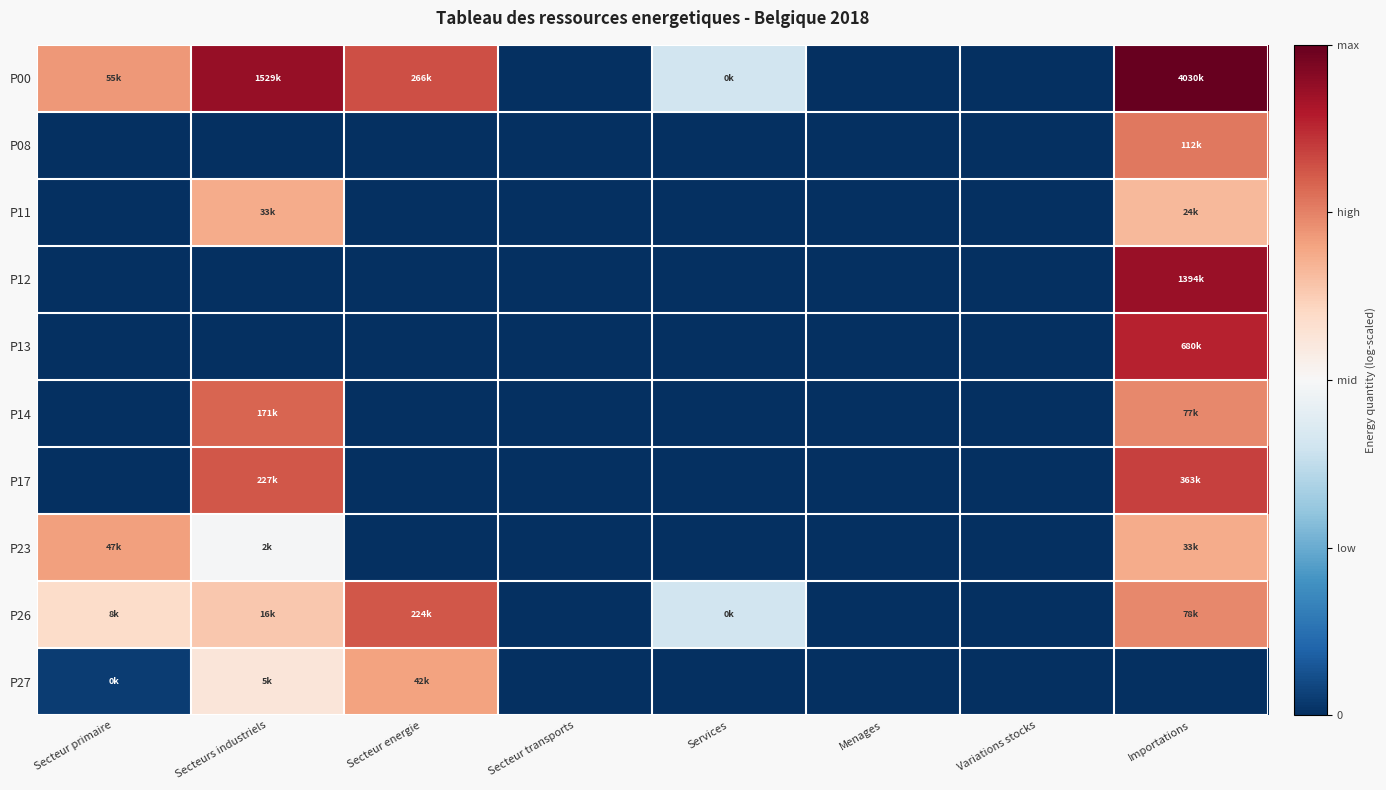

Reading left to right, transcribe all the data shown in this chart.

P00: Secteur primaire=0.4	Secteurs industriels=0.9	Secteur energie=0.6	Secteur transports=-1.0	Services=-0.2	Menages=-1.0	Variations stocks=-1.0	Importations=1.0
P08: Secteur primaire=-1.0	Secteurs industriels=-1.0	Secteur energie=-1.0	Secteur transports=-1.0	Services=-1.0	Menages=-1.0	Variations stocks=-1.0	Importations=0.5
P11: Secteur primaire=-1.0	Secteurs industriels=0.4	Secteur energie=-1.0	Secteur transports=-1.0	Services=-1.0	Menages=-1.0	Variations stocks=-1.0	Importations=0.3
P12: Secteur primaire=-1.0	Secteurs industriels=-1.0	Secteur energie=-1.0	Secteur transports=-1.0	Services=-1.0	Menages=-1.0	Variations stocks=-1.0	Importations=0.9
P13: Secteur primaire=-1.0	Secteurs industriels=-1.0	Secteur energie=-1.0	Secteur transports=-1.0	Services=-1.0	Menages=-1.0	Variations stocks=-1.0	Importations=0.8
P14: Secteur primaire=-1.0	Secteurs industriels=0.6	Secteur energie=-1.0	Secteur transports=-1.0	Services=-1.0	Menages=-1.0	Variations stocks=-1.0	Importations=0.5
P17: Secteur primaire=-1.0	Secteurs industriels=0.6	Secteur energie=-1.0	Secteur transports=-1.0	Services=-1.0	Menages=-1.0	Variations stocks=-1.0	Importations=0.7
P23: Secteur primaire=0.4	Secteurs industriels=-0.0	Secteur energie=-1.0	Secteur transports=-1.0	Services=-1.0	Menages=-1.0	Variations stocks=-1.0	Importations=0.4
P26: Secteur primaire=0.2	Secteurs industriels=0.3	Secteur energie=0.6	Secteur transports=-1.0	Services=-0.2	Menages=-1.0	Variations stocks=-1.0	Importations=0.5
P27: Secteur primaire=-0.9	Secteurs industriels=0.1	Secteur energie=0.4	Secteur transports=-1.0	Services=-1.0	Menages=-1.0	Variations stocks=-1.0	Importations=-1.0